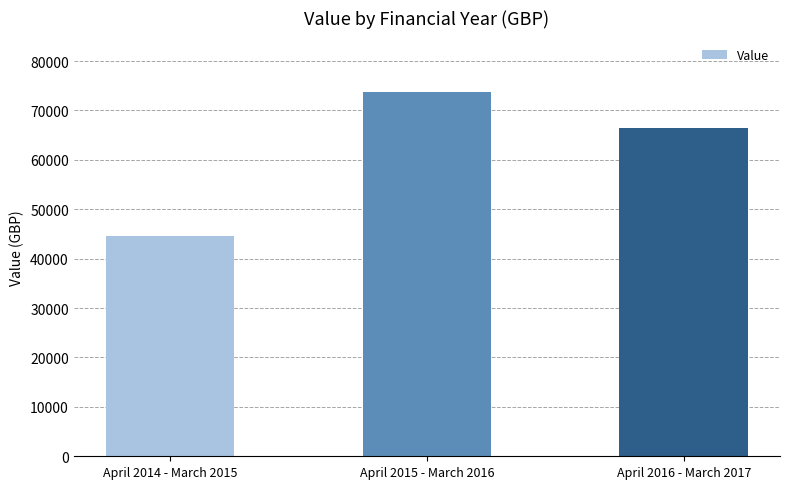

What is the sum of the values at April 2014 - March 2015 and April 2016 - March 2017?

110931